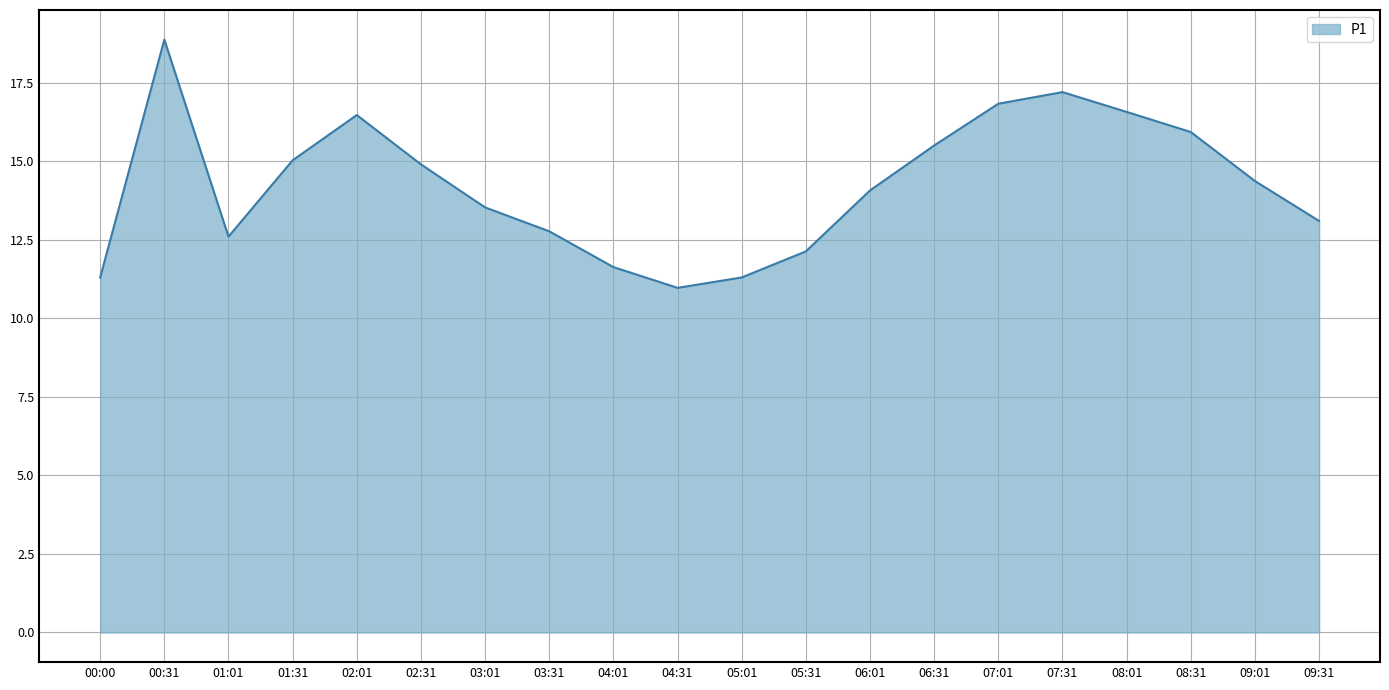

Count the number of categories in the chart.

20